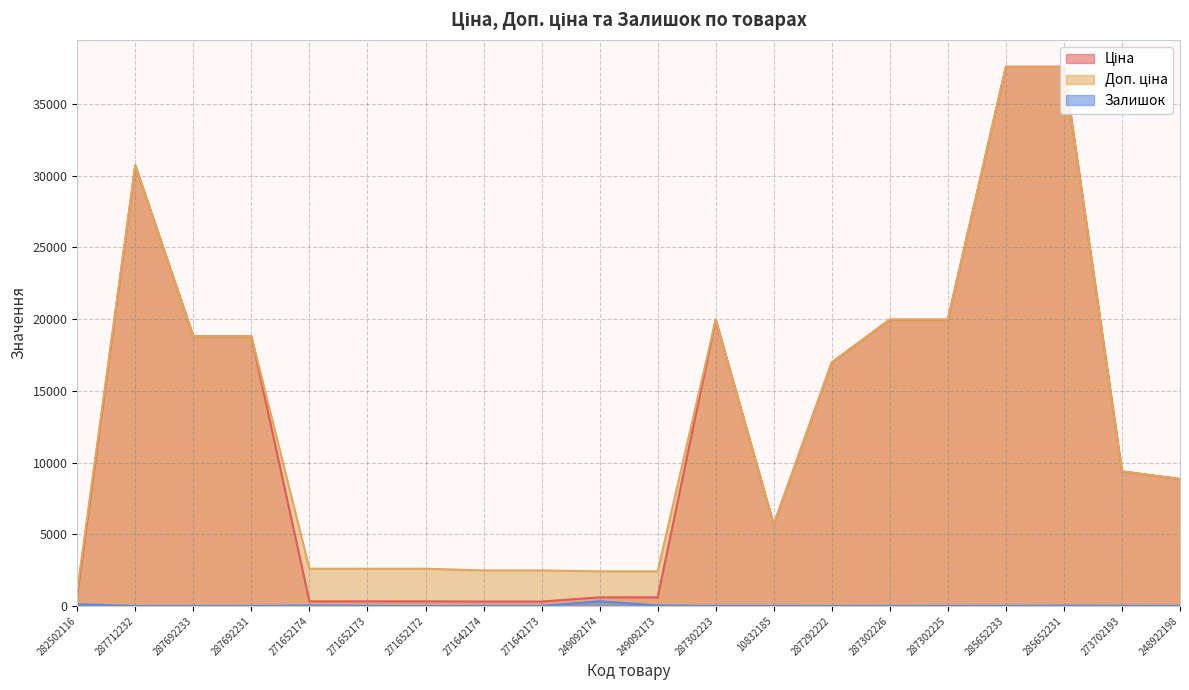

What is the difference between the maximum and minimum values in the Ціна series?

37283.3